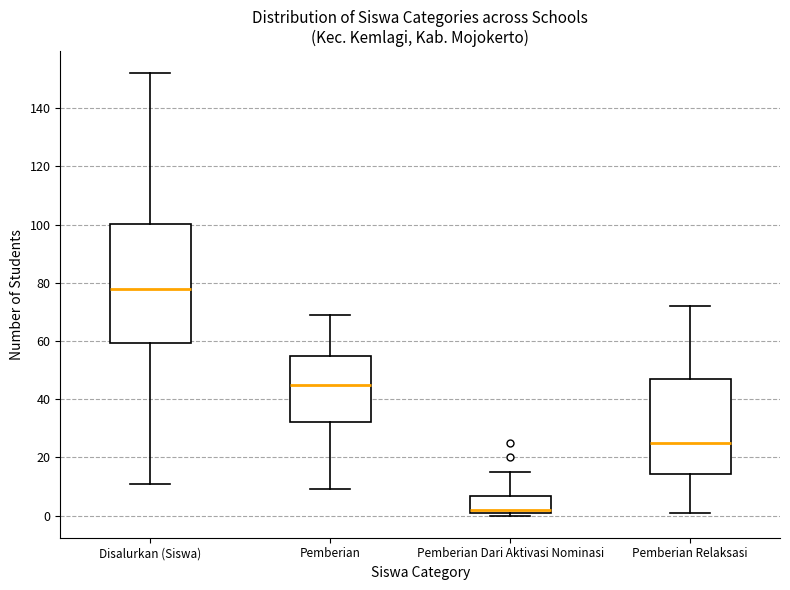

Which box's median line is the highest?

Disalurkan (Siswa)